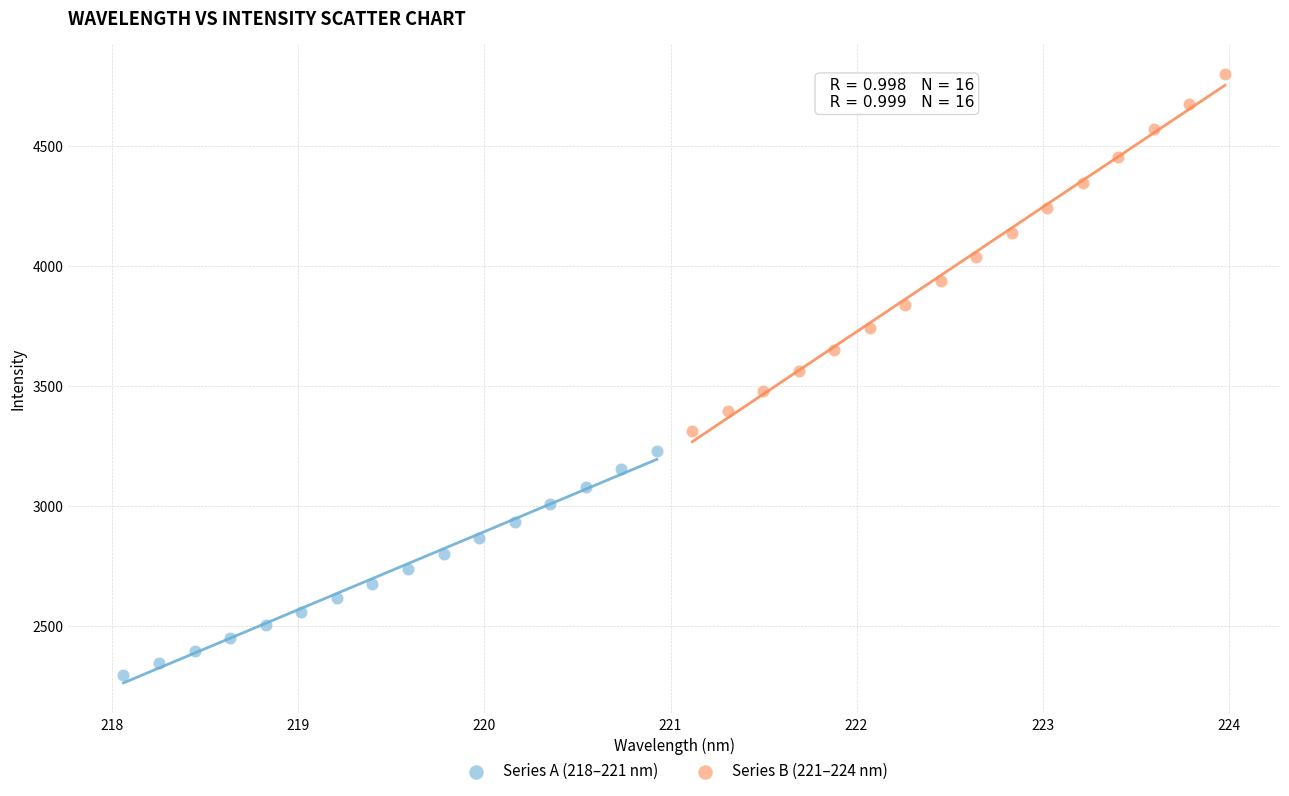

Which series contains the highest Y value?

Series B (221–224 nm)